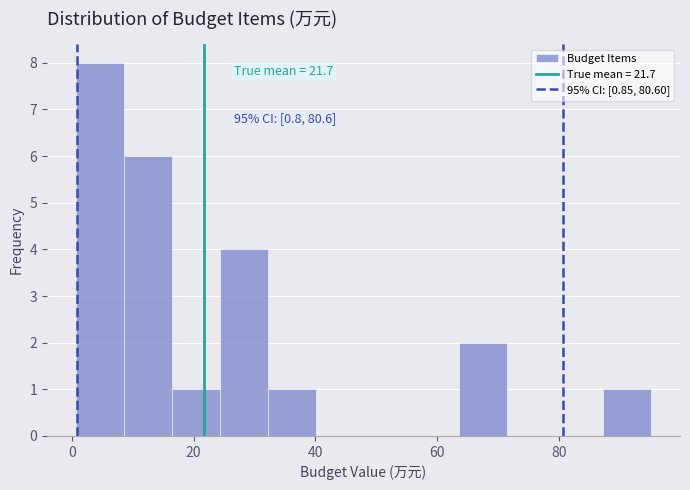

Read against the x-axis, roughly where is the centre of the tallest bar?

4